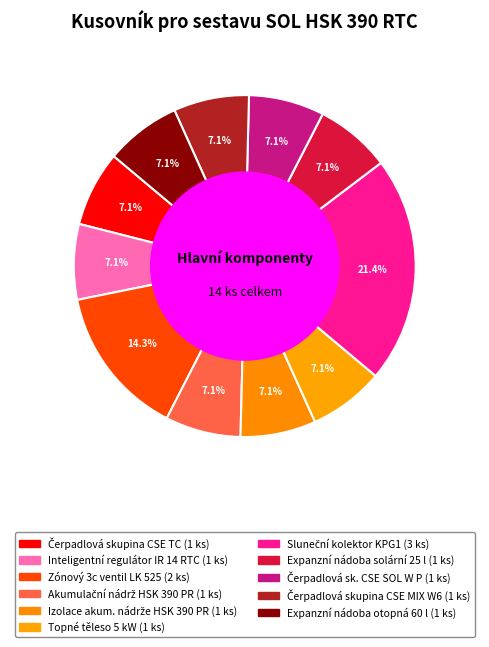

What portion of the pie excludes Čerpadlová sk. CSE SOL W P?

92.9%